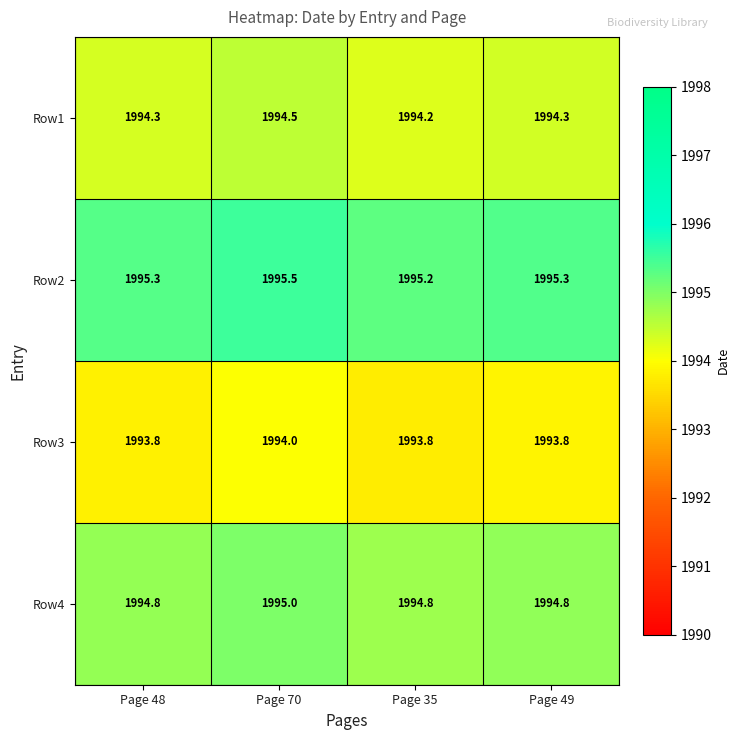

What is the lowest value of the Row1 series?

1994.2